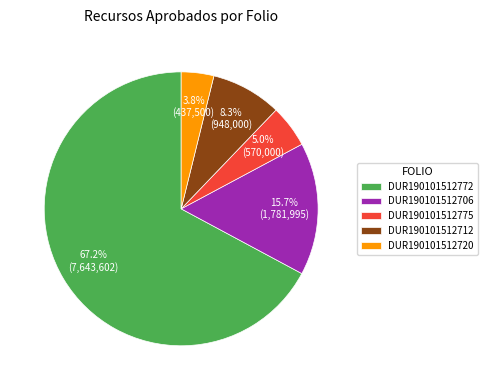

To the nearest percent, what is the combined percentage of DUR190101512712 and DUR190101512775?

13%